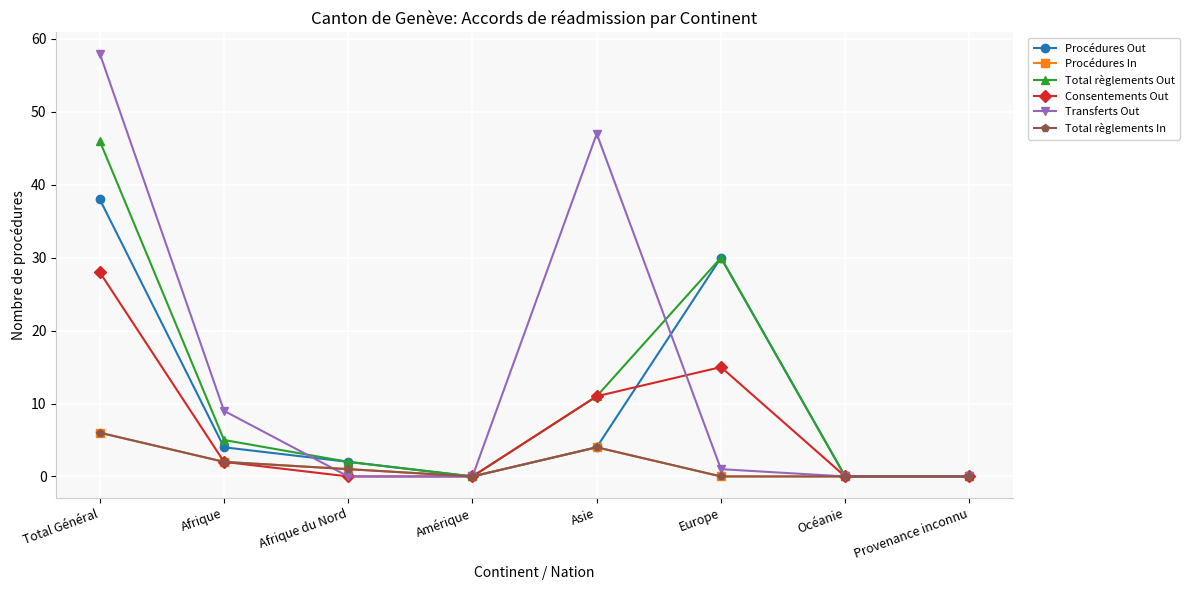

What is the label of the 6th point from the left?

Europe